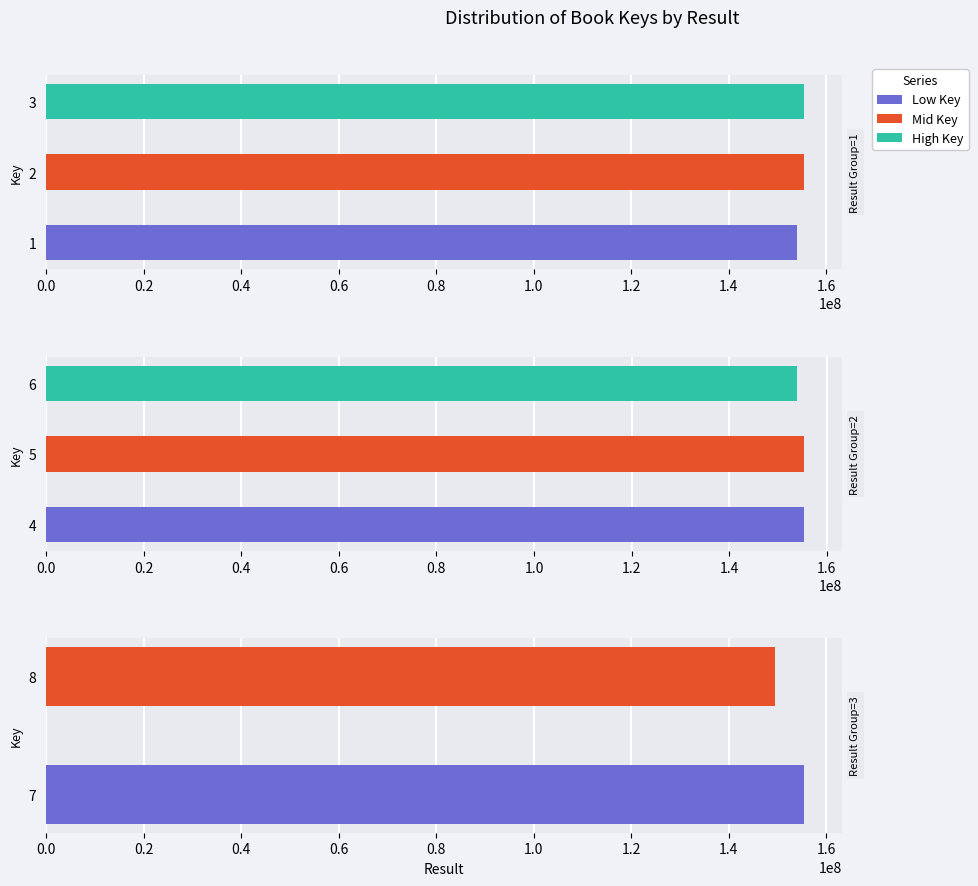

What is the difference between the second highest and second lowest values?

1640031